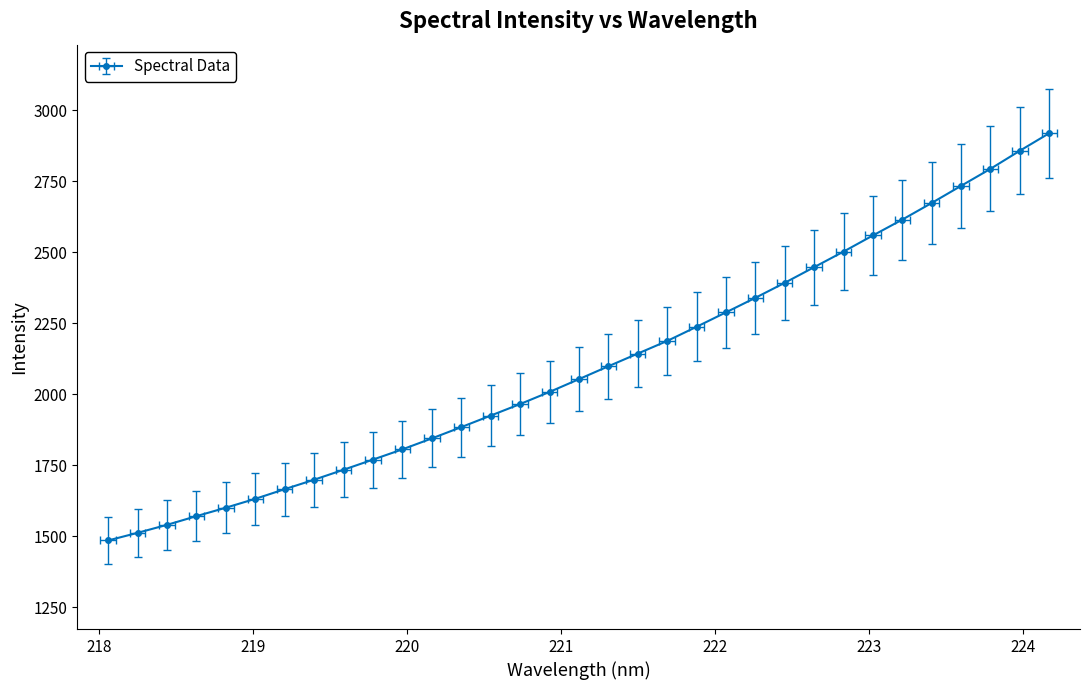

What is the average value?

2105.9